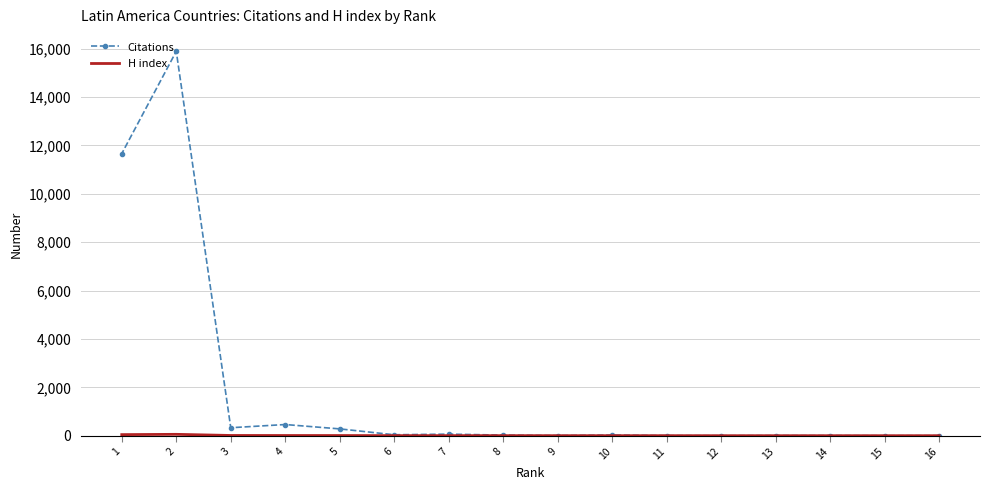

What is the difference between the second highest and minimum values in the Citations series?

11659